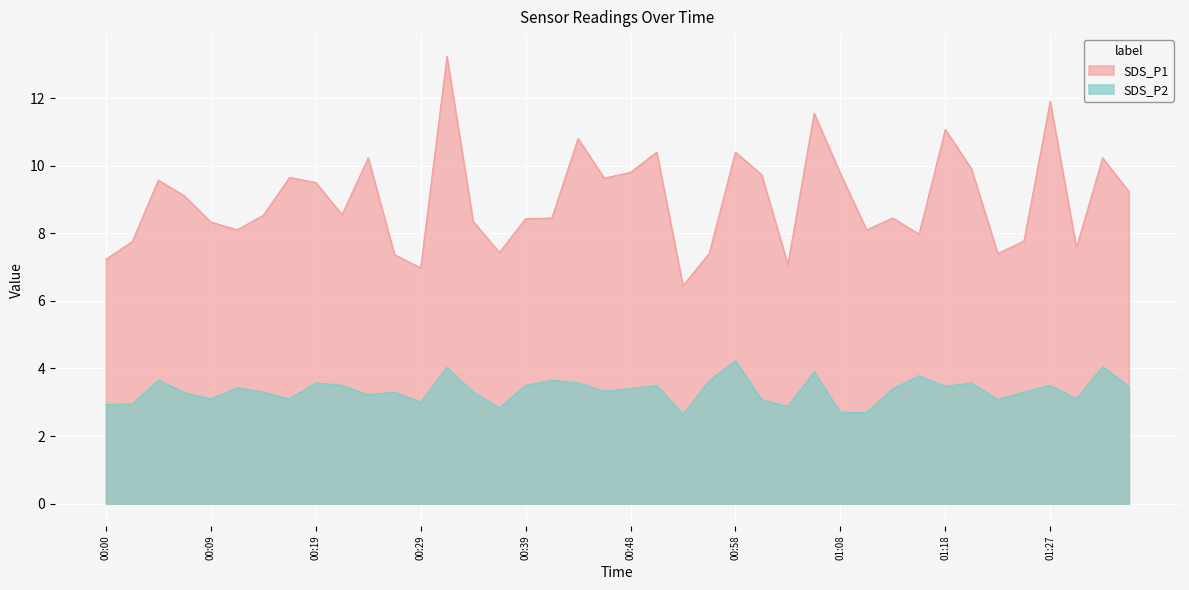

Which series has the widest spread of values?

SDS_P1